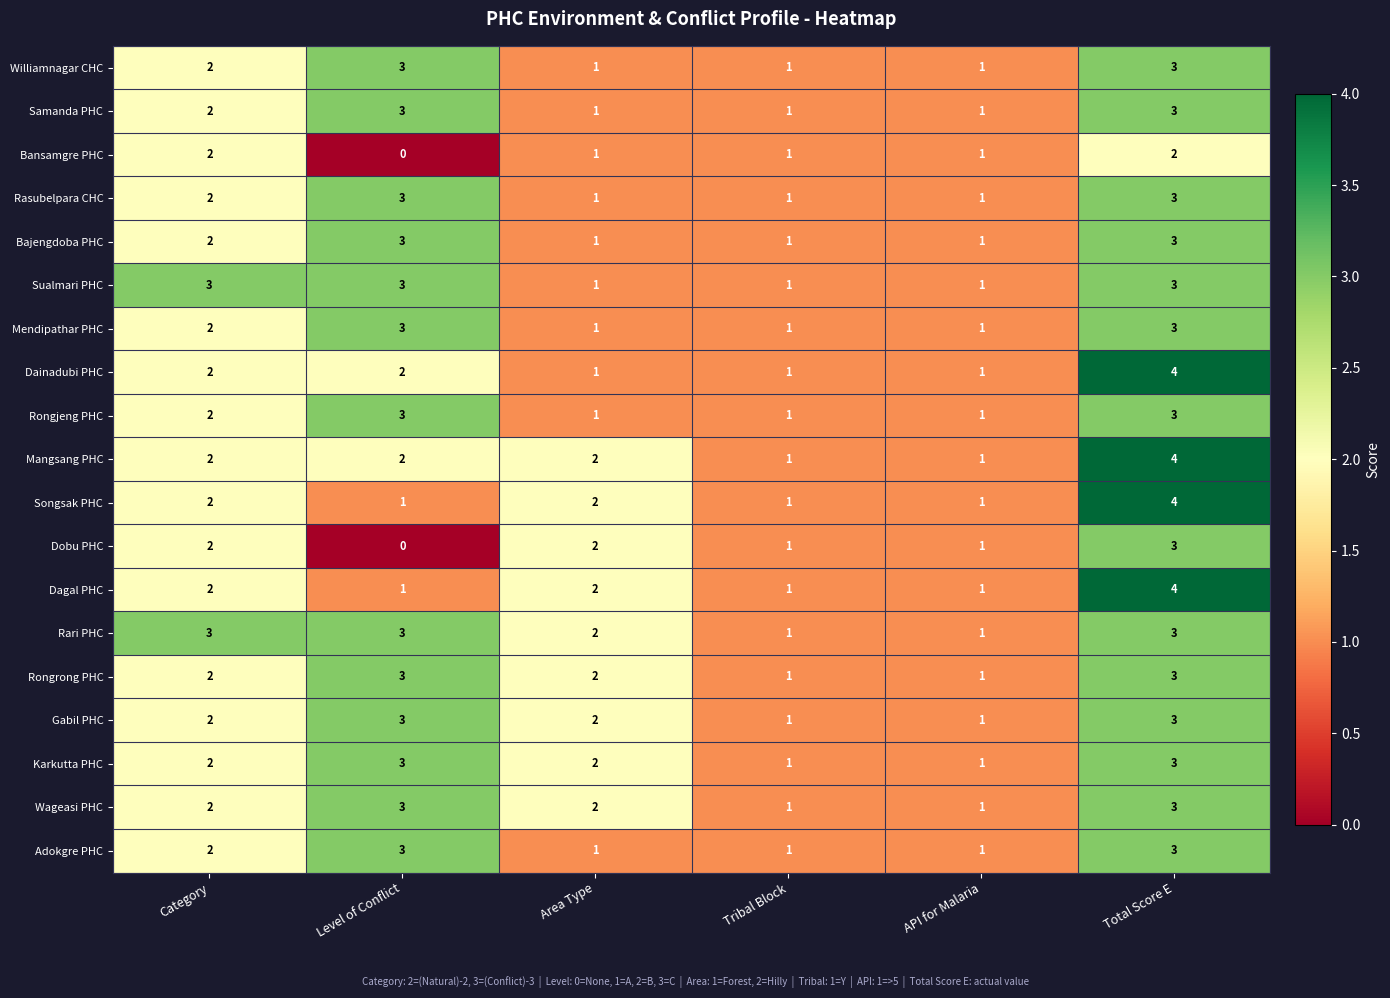

The value of Rongjeng PHC at Level of Conflict is 2. True or false?

False